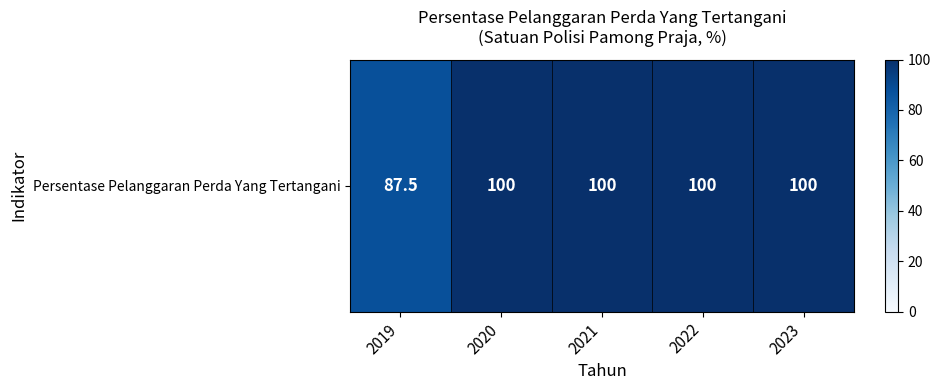

Which category has the highest value across all series?

2020